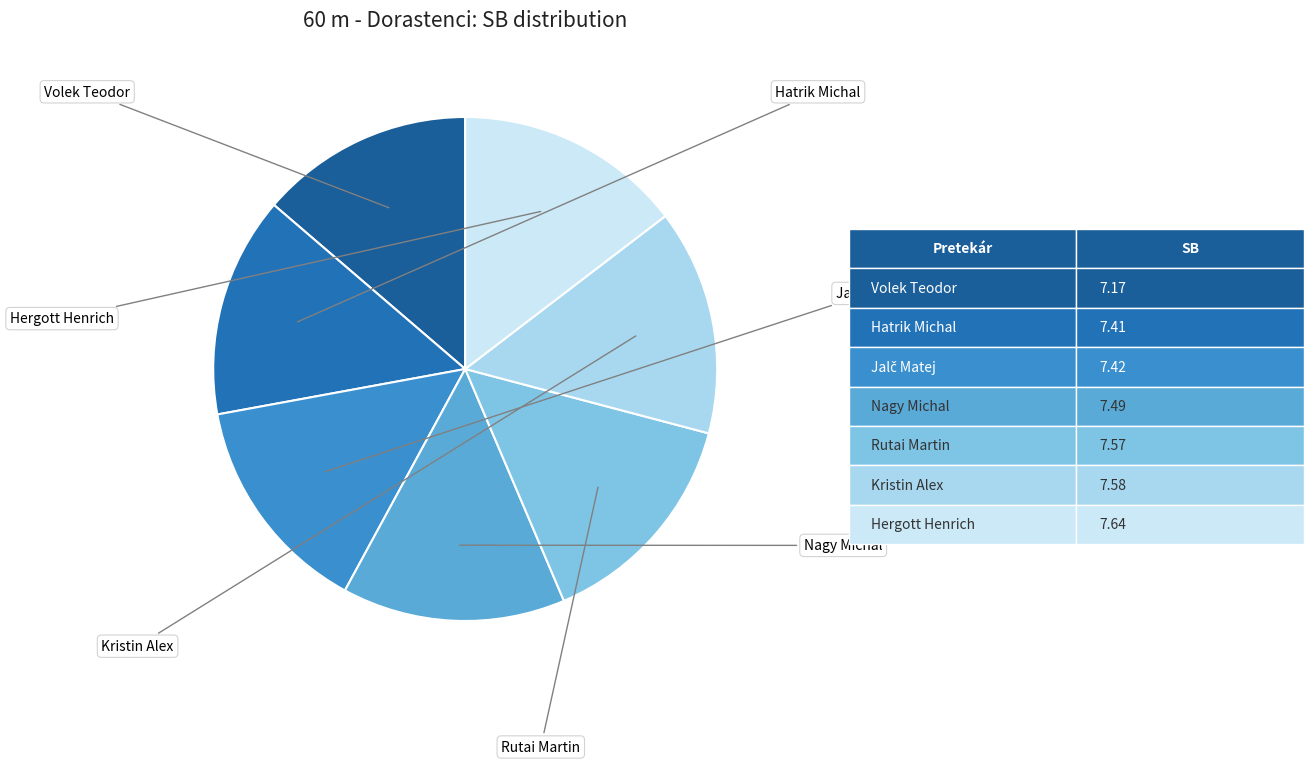

Count the number of slices in the pie.

7